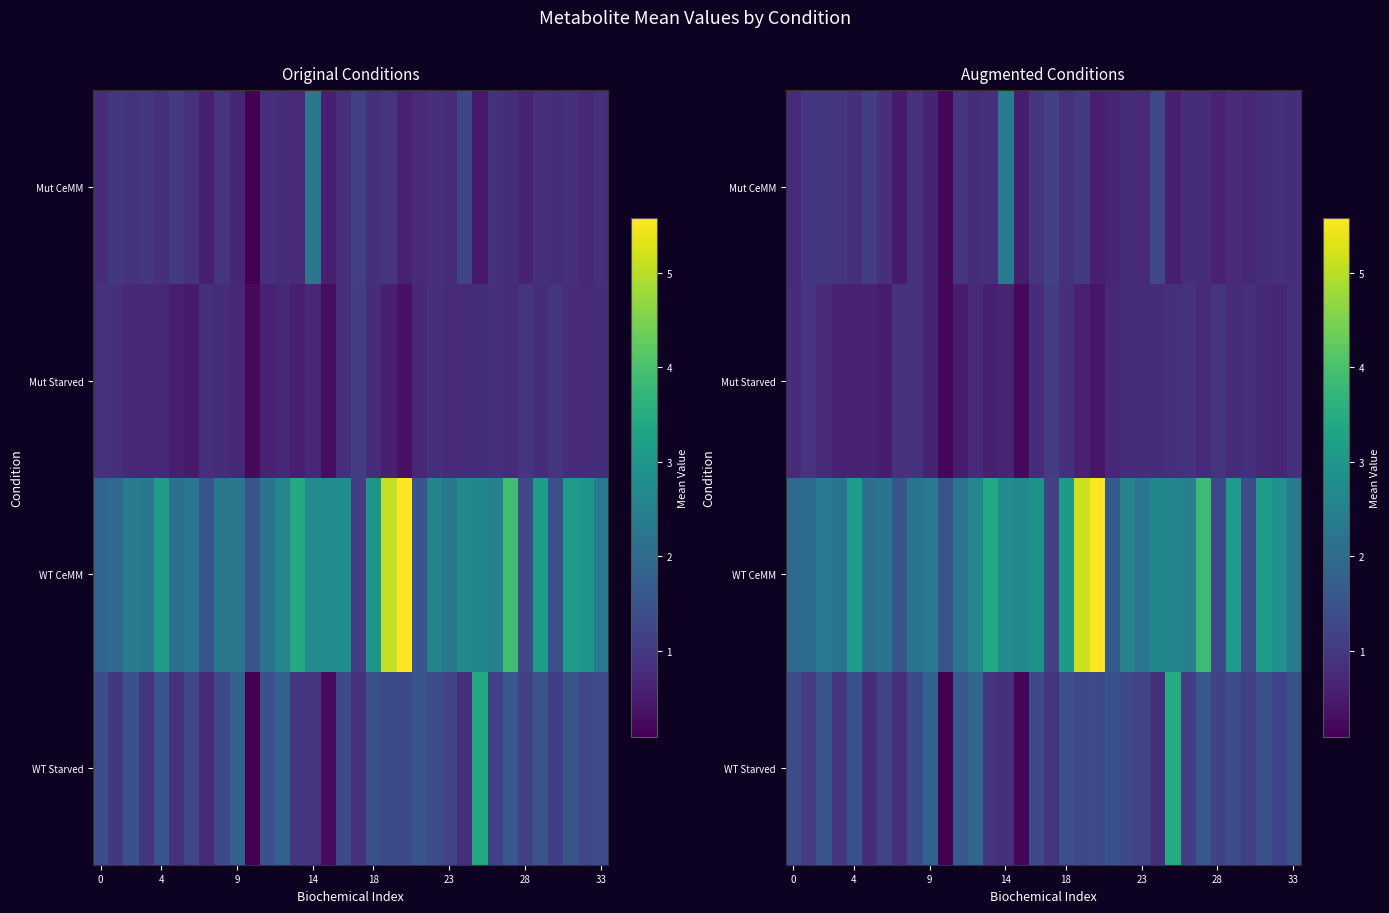

What is the maximum value shown in the chart?

5.6